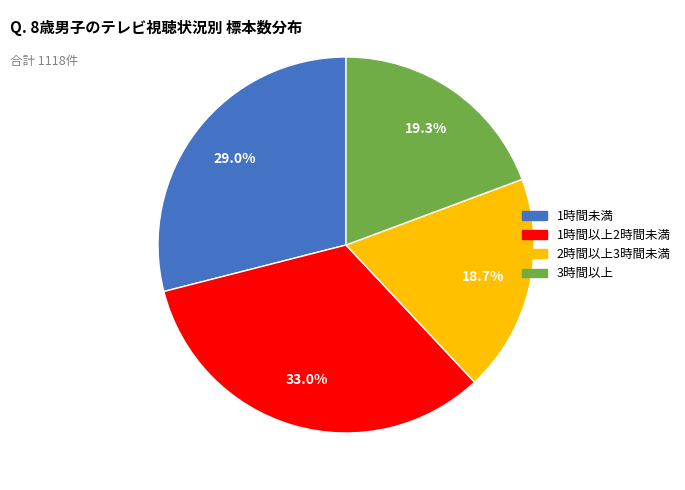

Is there a majority slice in this chart?

No